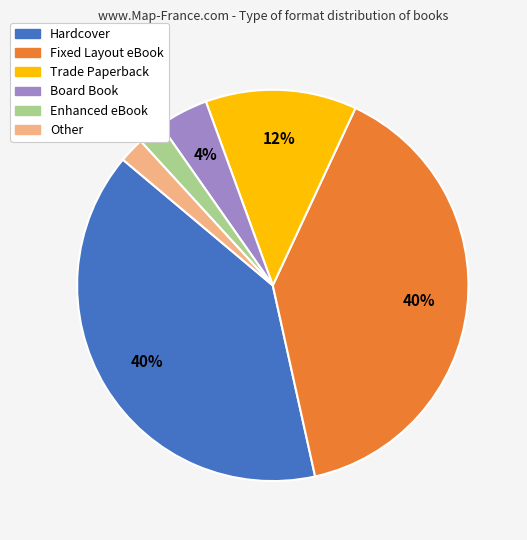

To the nearest percent, what is the average slice percentage?

17%